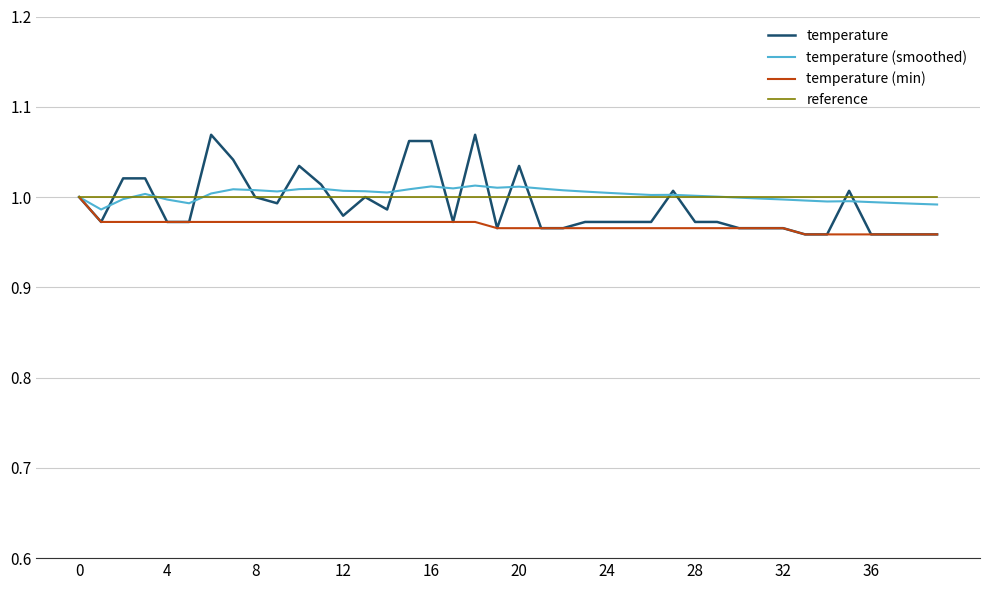

True or false: temperature and reference intersect in this chart.

True